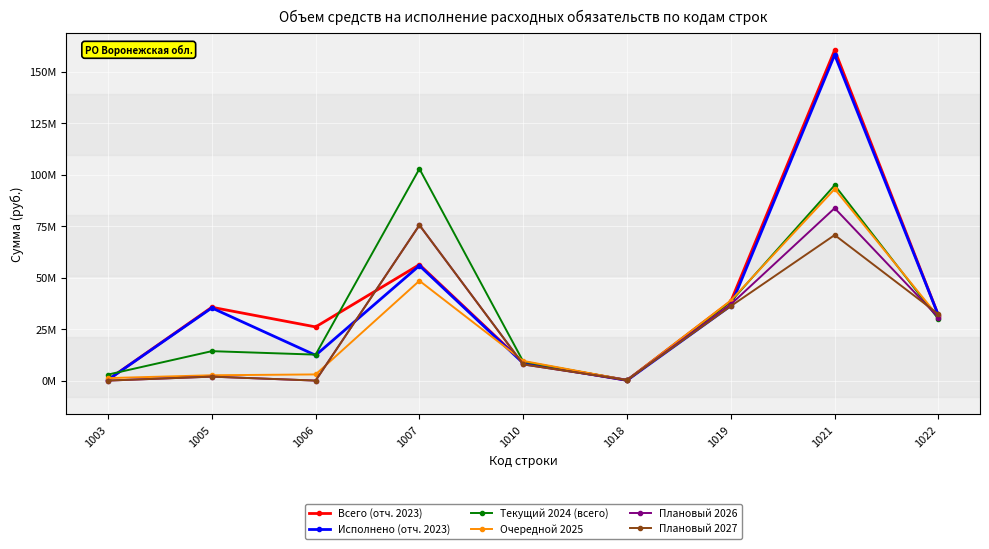

What are all the series names shown in the legend?

Всего (отч. 2023), Исполнено (отч. 2023), Текущий 2024 (всего), Очередной 2025, Плановый 2026, Плановый 2027